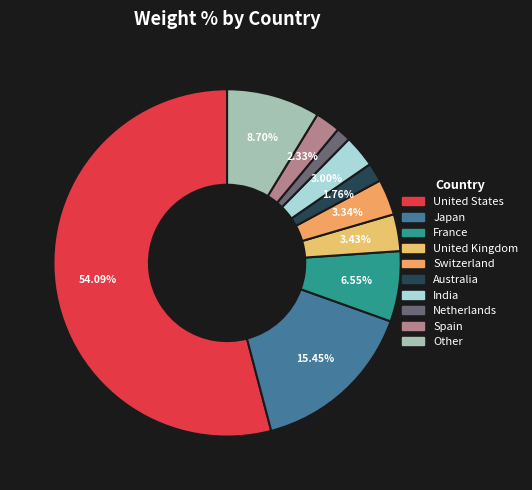

To the nearest percent, what percentage of the pie is United States?

54%